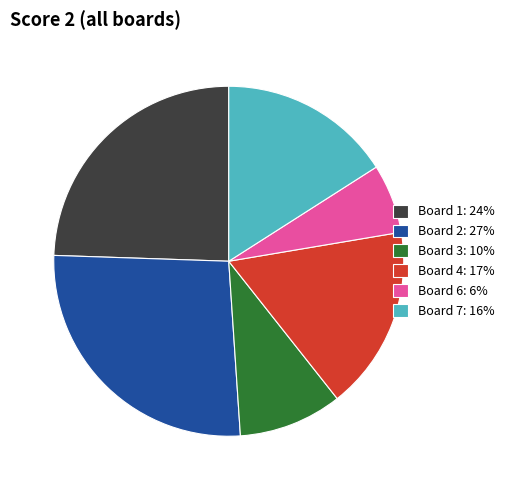

Do Board 3: 10% and Board 2: 27% together represent more than half of the pie?

No